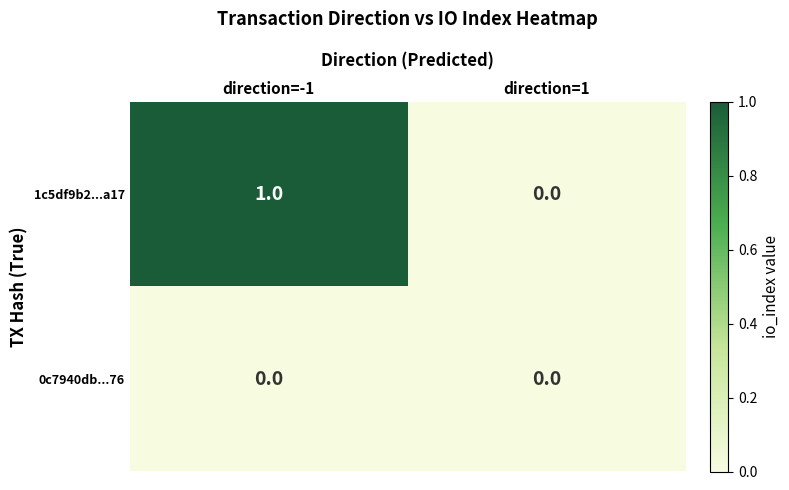

Which series changed the most between direction=-1 and direction=1?

1c5df9b2...a17